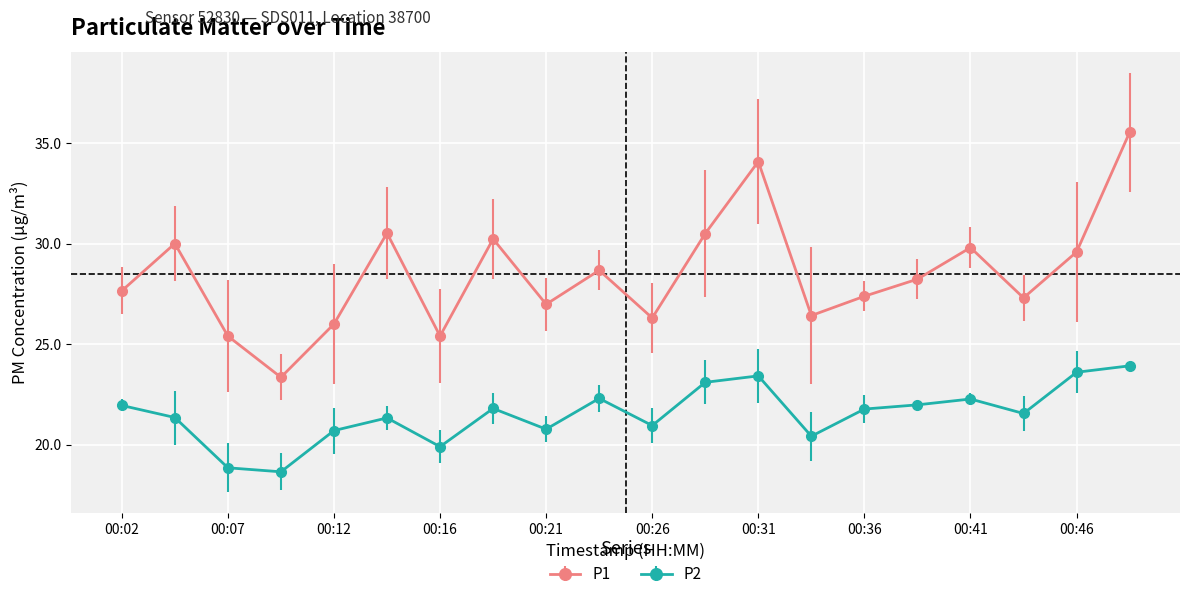

What is the difference between the second highest and minimum values in the P1 series?

10.7